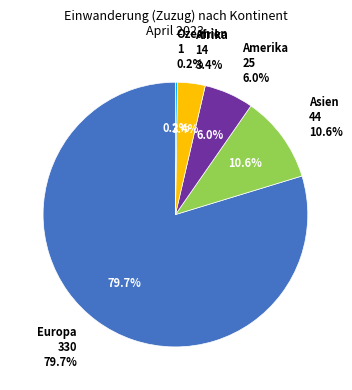

Which category accounts for the majority?

Europa